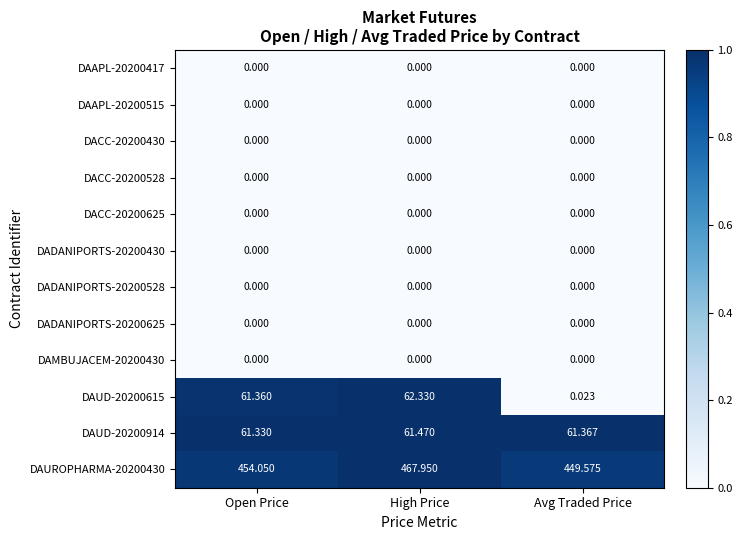

Which label corresponds to the largest value in the chart?

High Price